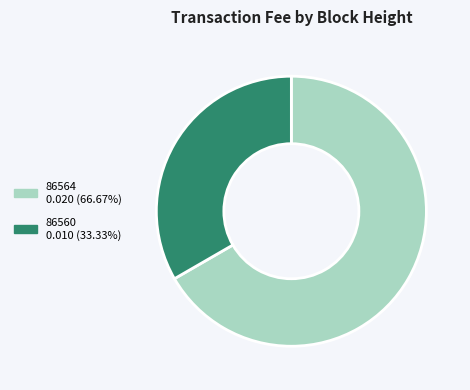

Is there a majority slice in this chart?

Yes